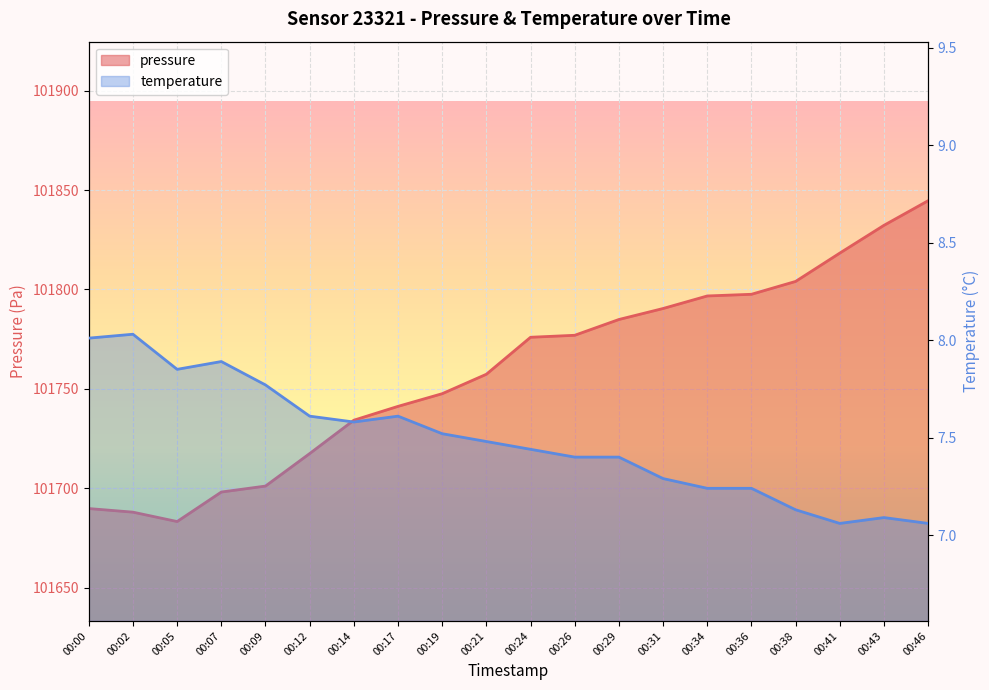

What is the sum of all temperature values?

149.7